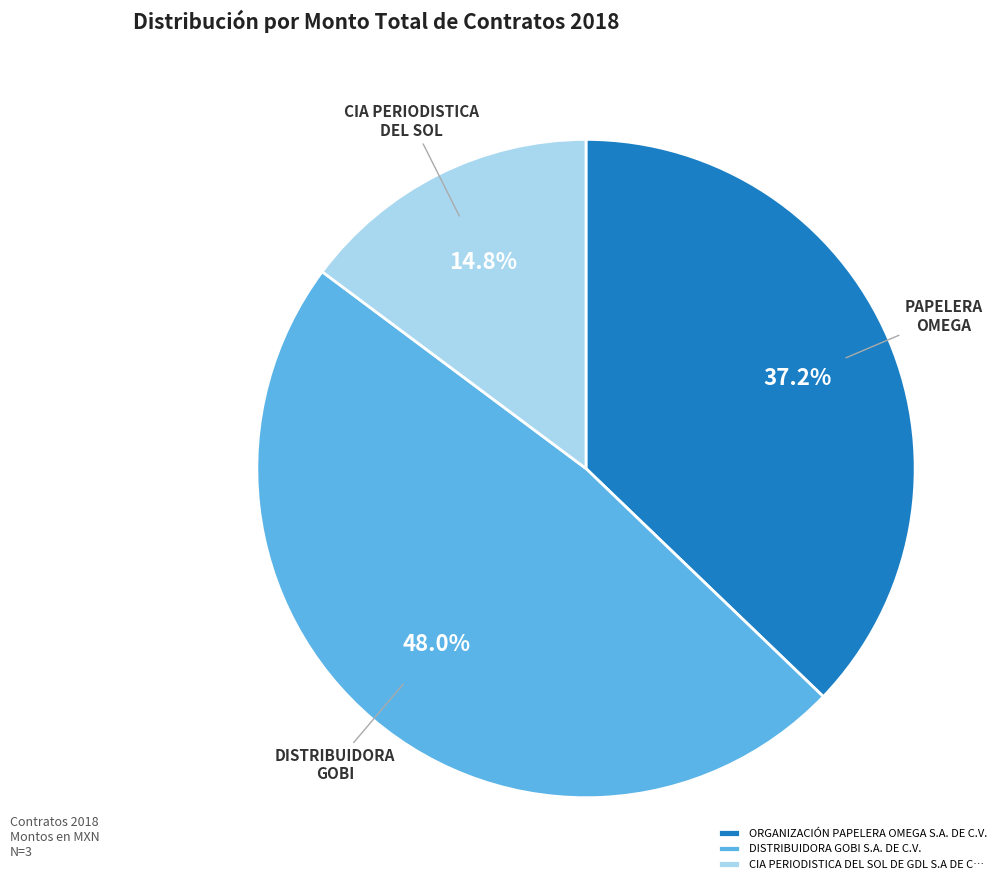

Is there any slice that represents more than half of the pie?

No